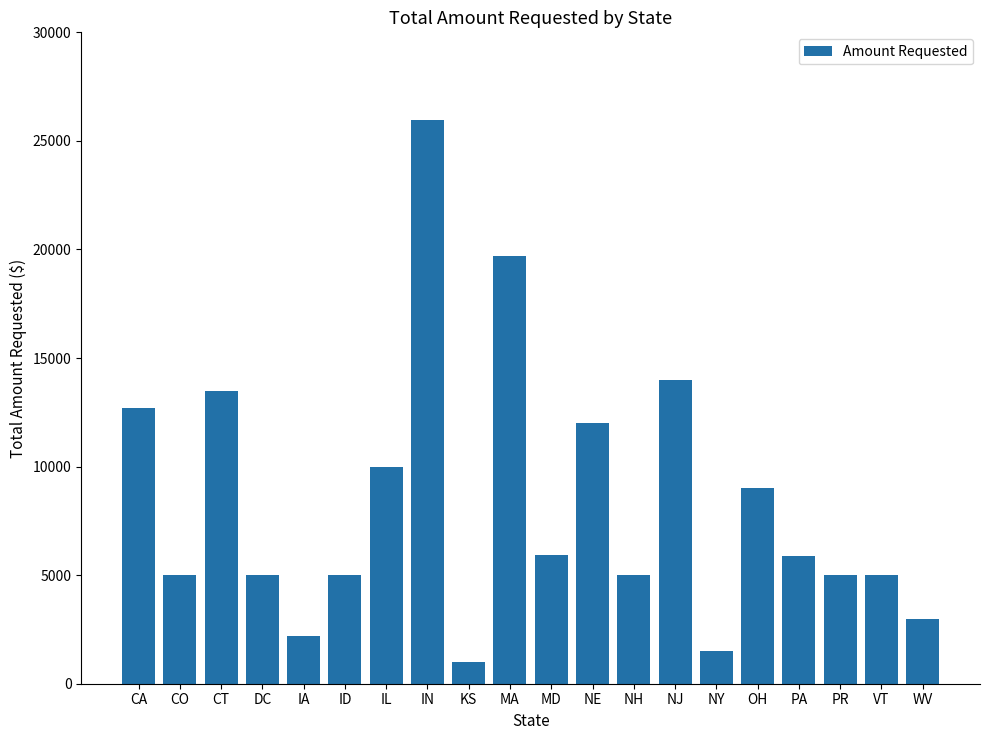

Which has a higher value, KS or OH?

OH